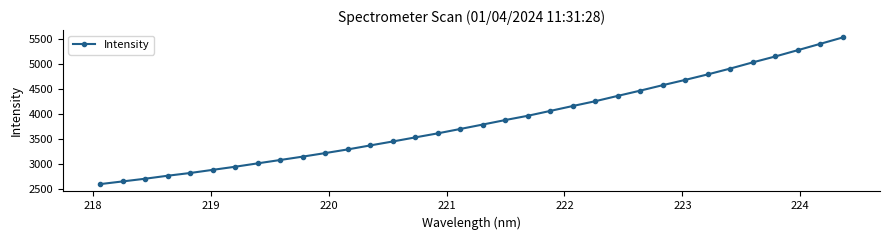

What is the value of the 26th point from the left?

4579.3